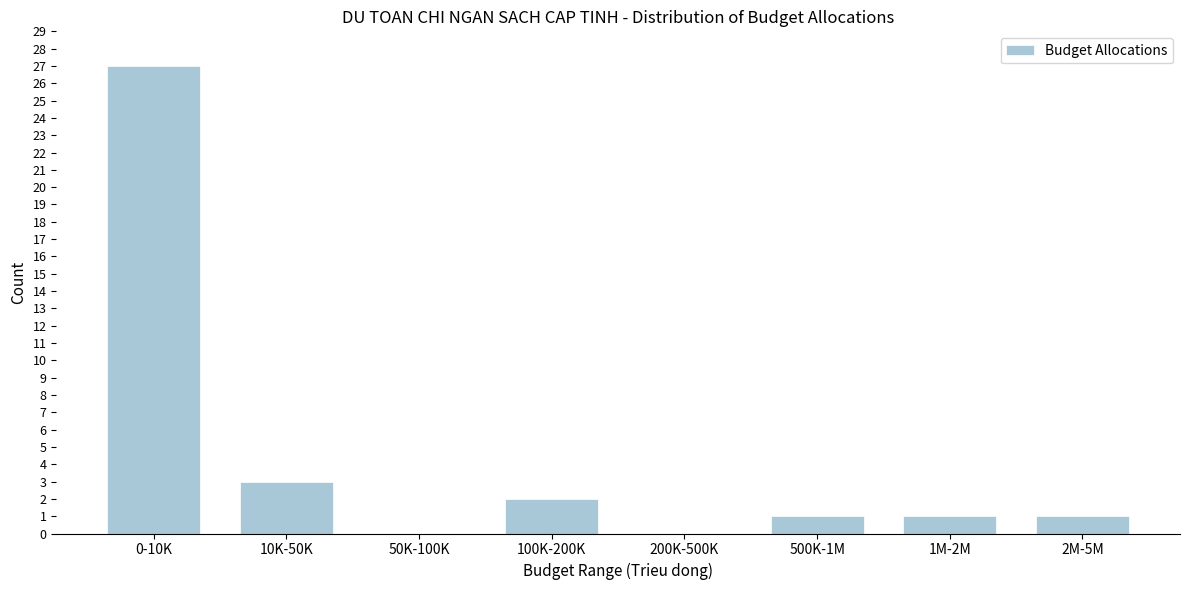

Reading left to right, transcribe all the data shown in this chart.

0-10K=27	10K-50K=3	50K-100K=0	100K-200K=2	200K-500K=0	500K-1M=1	1M-2M=1	2M-5M=1